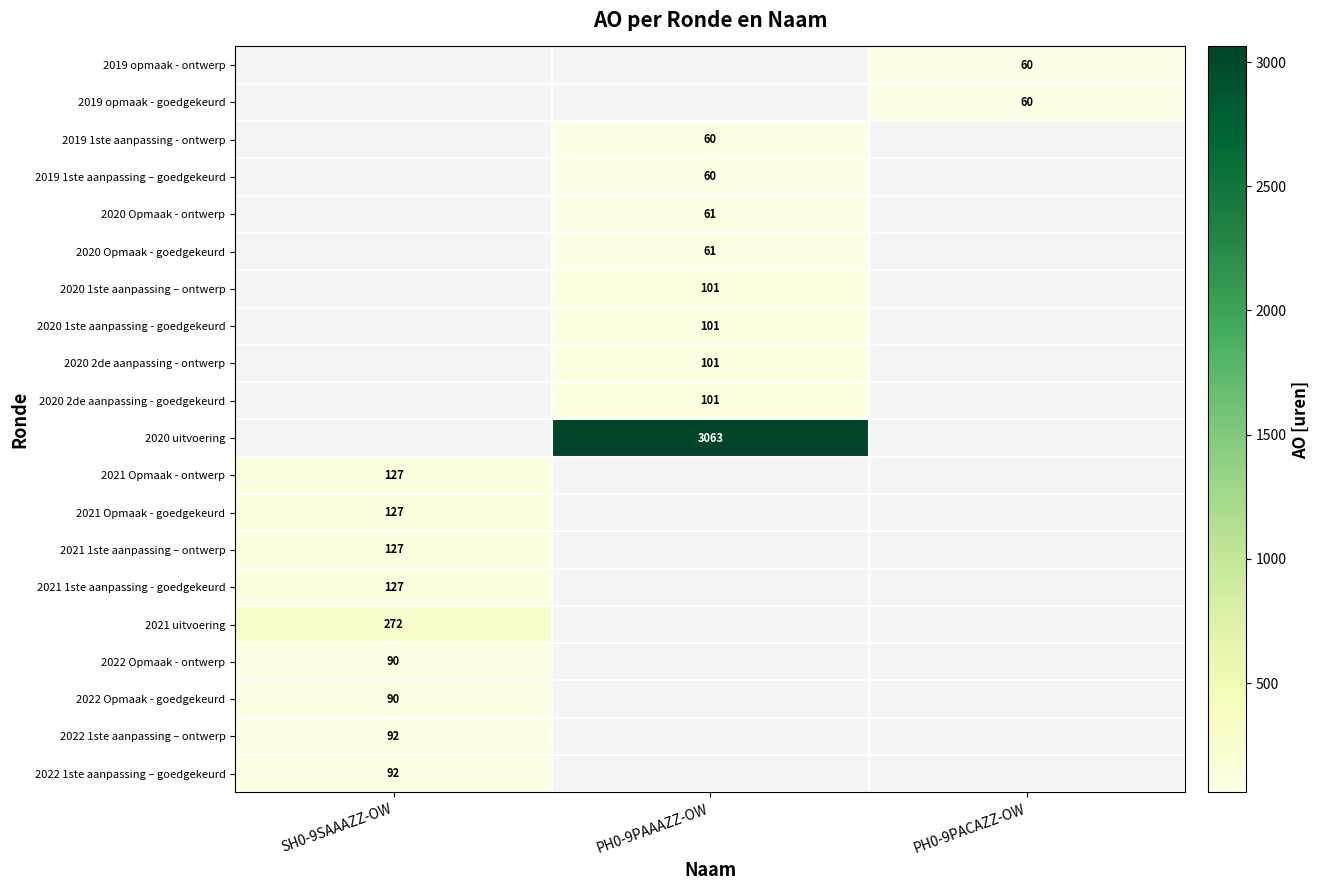

Between PH0-9PACAZZ-OW and PH0-9PAAAZZ-OW, which is larger?

PH0-9PAAAZZ-OW